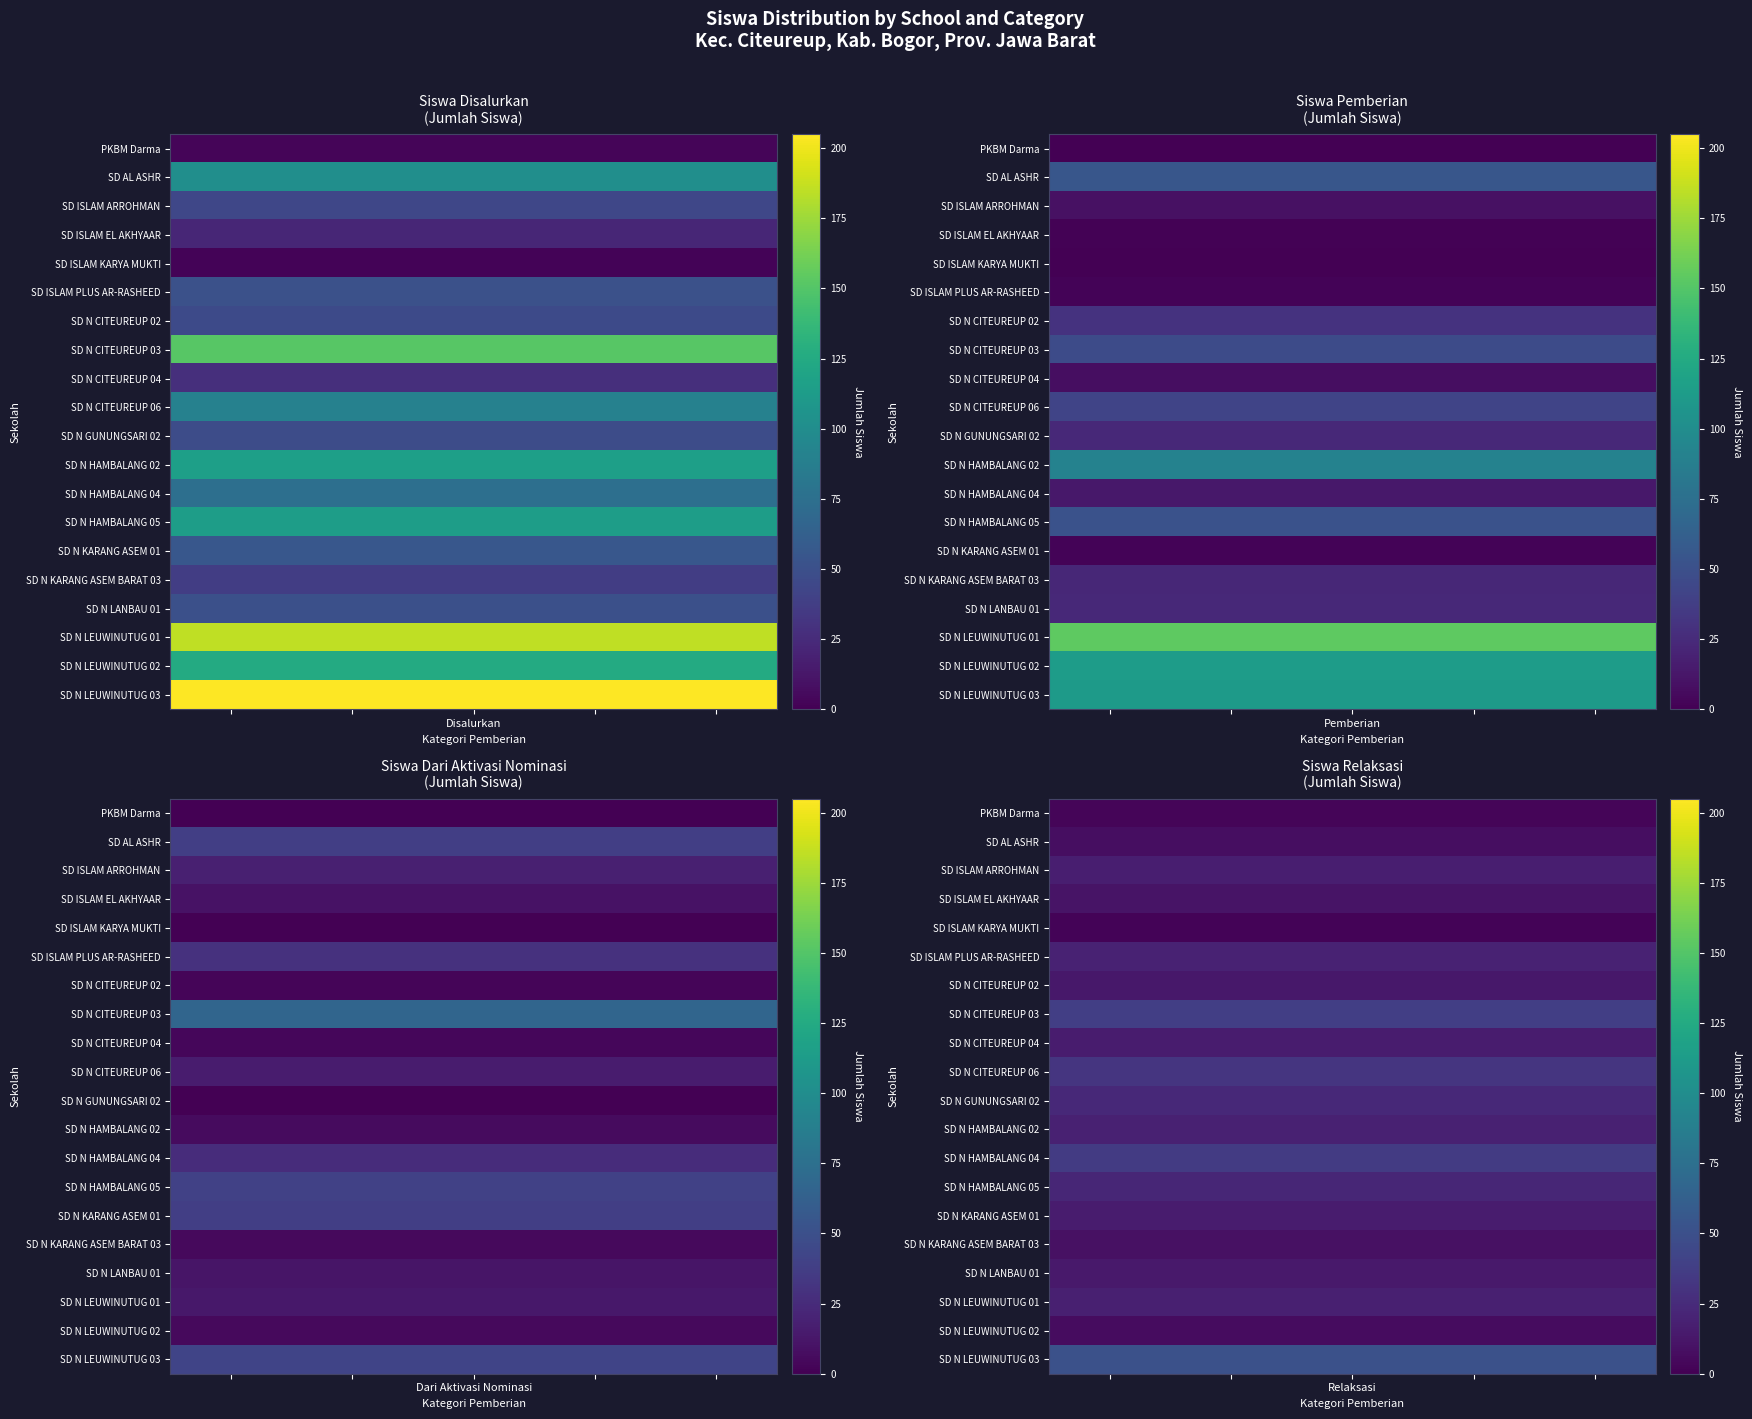

What is the difference between the highest and lowest values at 1?

49